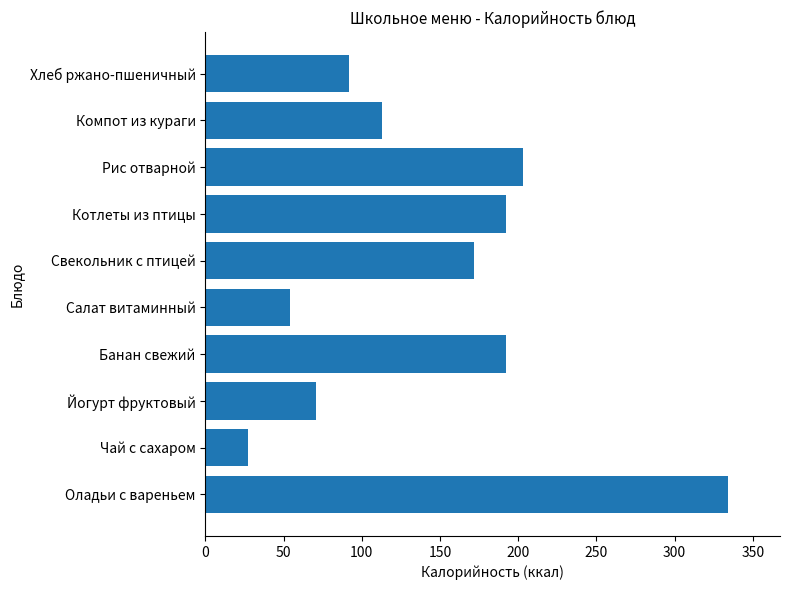

Are the bars grouped side by side (vs. stacked)?

No